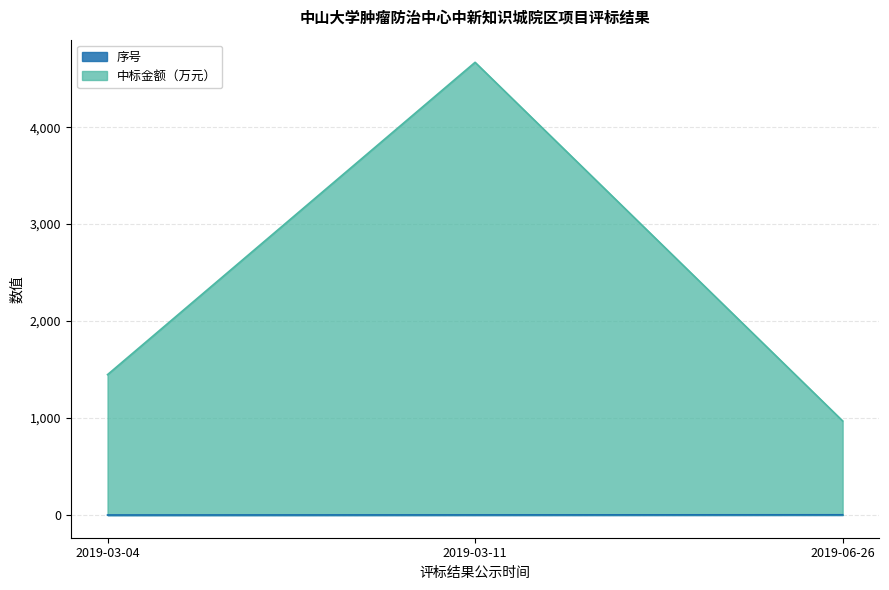

What is the value of the 中标金额（万元） point at the 2nd from the left?

4668.6